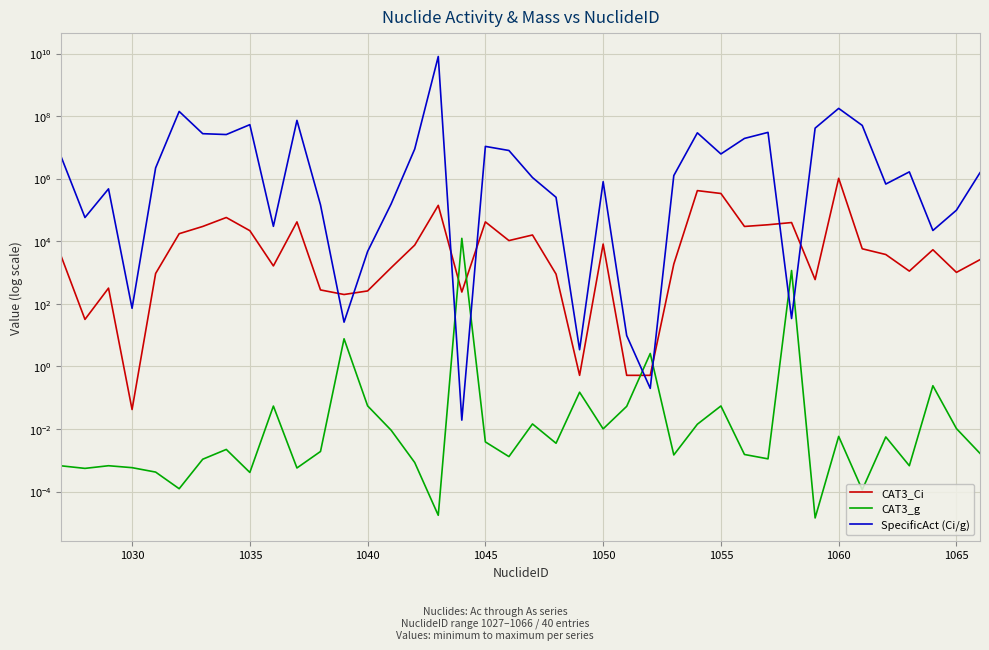

True or false: SpecificAct (Ci/g) has a value of 10900000.0 at 1045.

True